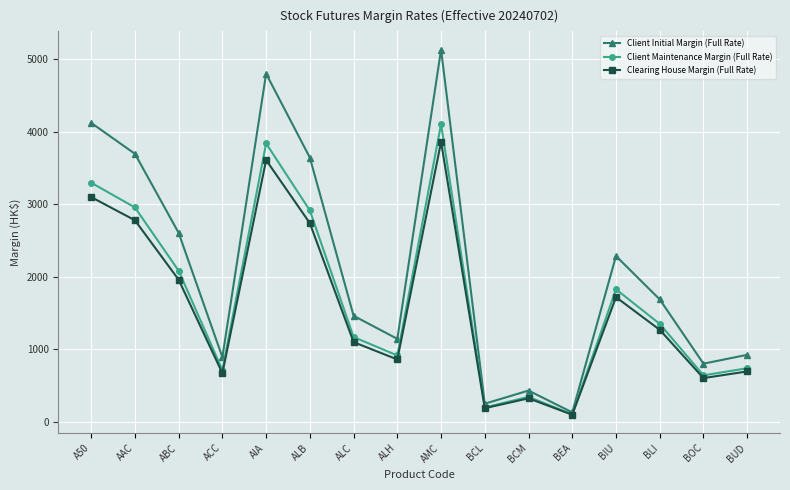

List the series in order of their peak value, highest first.

Client Initial Margin (Full Rate), Client Maintenance Margin (Full Rate), Clearing House Margin (Full Rate)